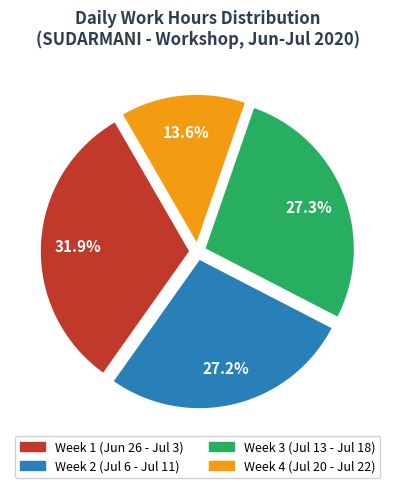

Is there any slice that represents more than half of the pie?

No